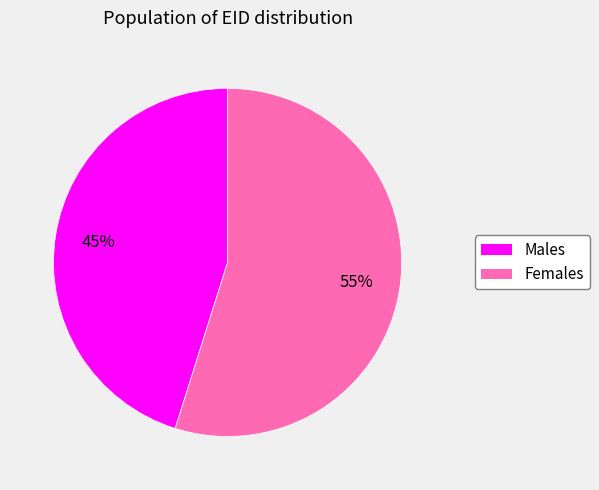

Does any single category account for the majority?

Yes